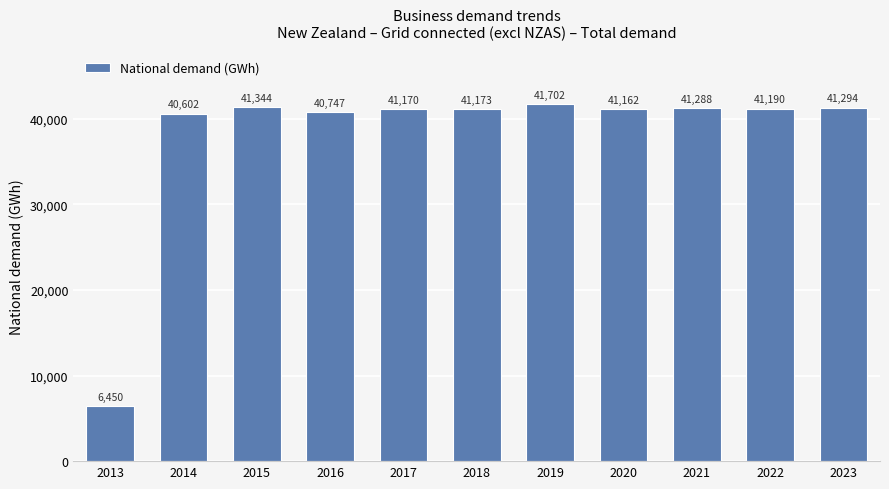

What is the change in value from 2013 to 2014?

+34152.2